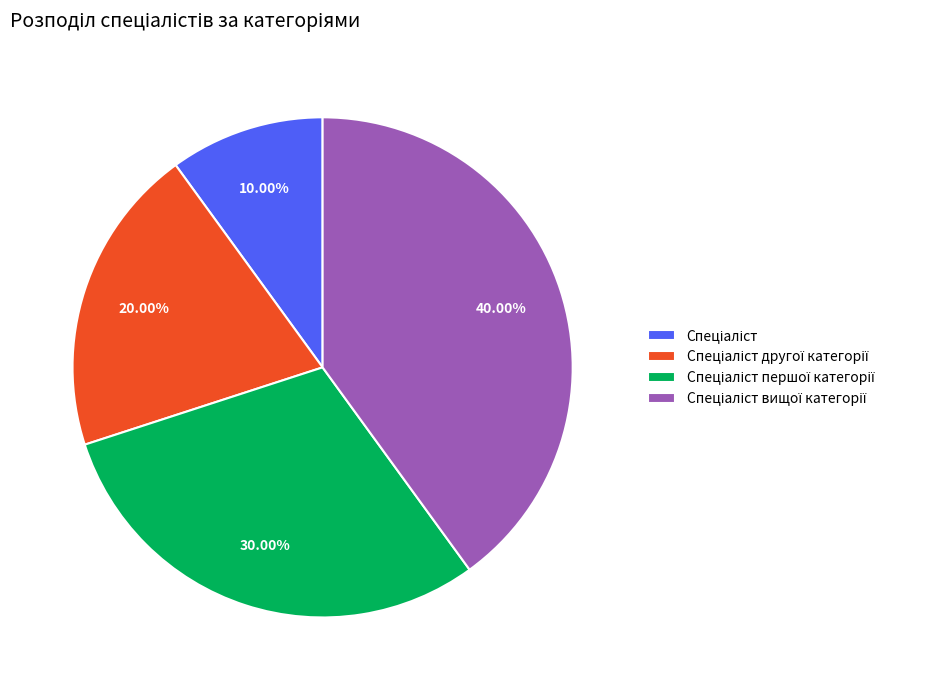

How many slices are in this pie chart?

4